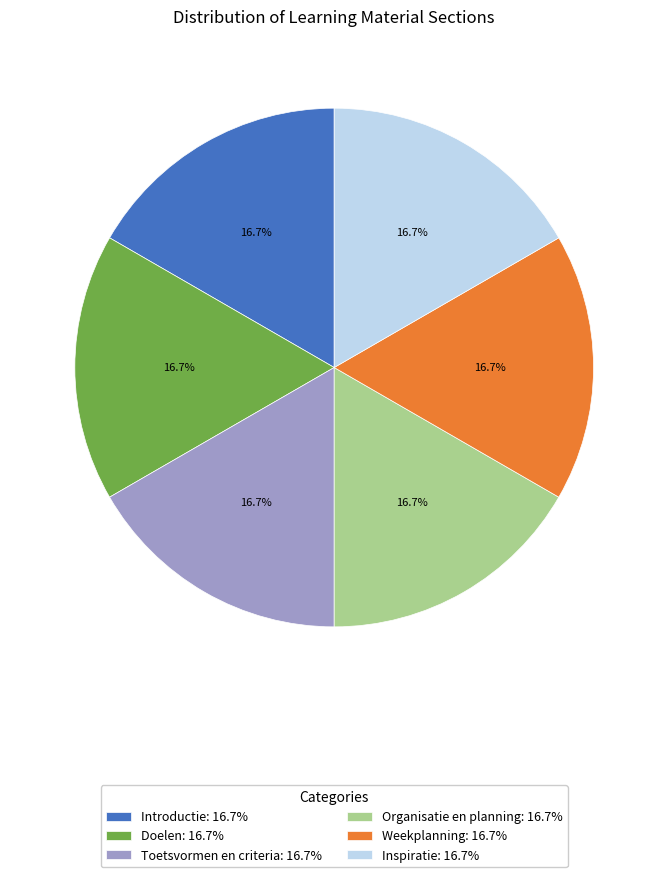

How many segments does this pie chart have?

6